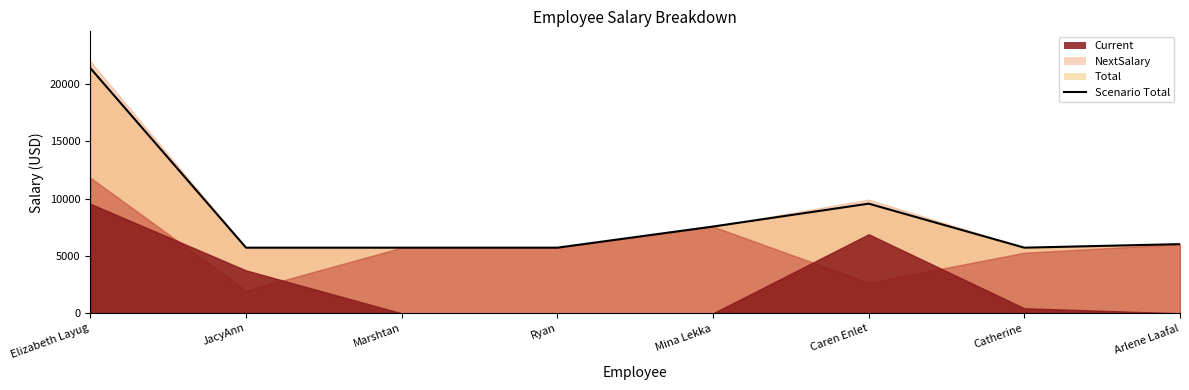

Approximately how many times larger is the value at Mina Lekka compared to Arlene Laafal?

1.3